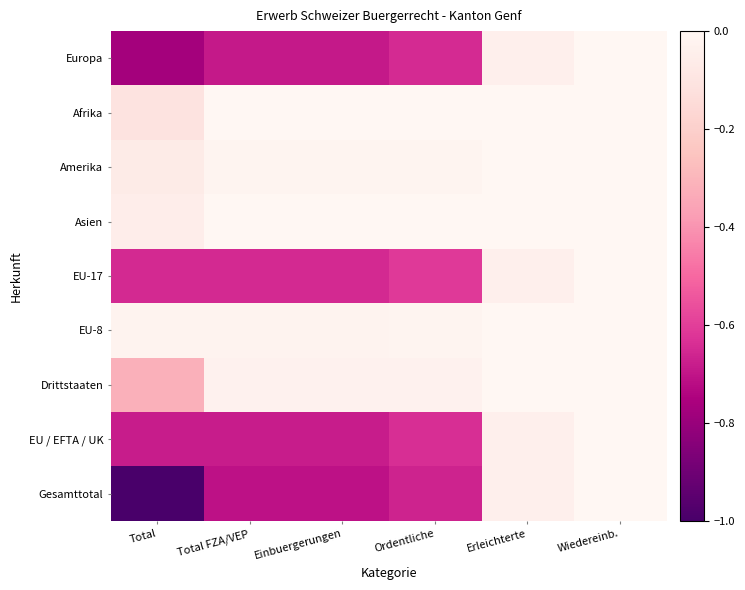

Which has a higher value, Total or Einbuergerungen?

Einbuergerungen